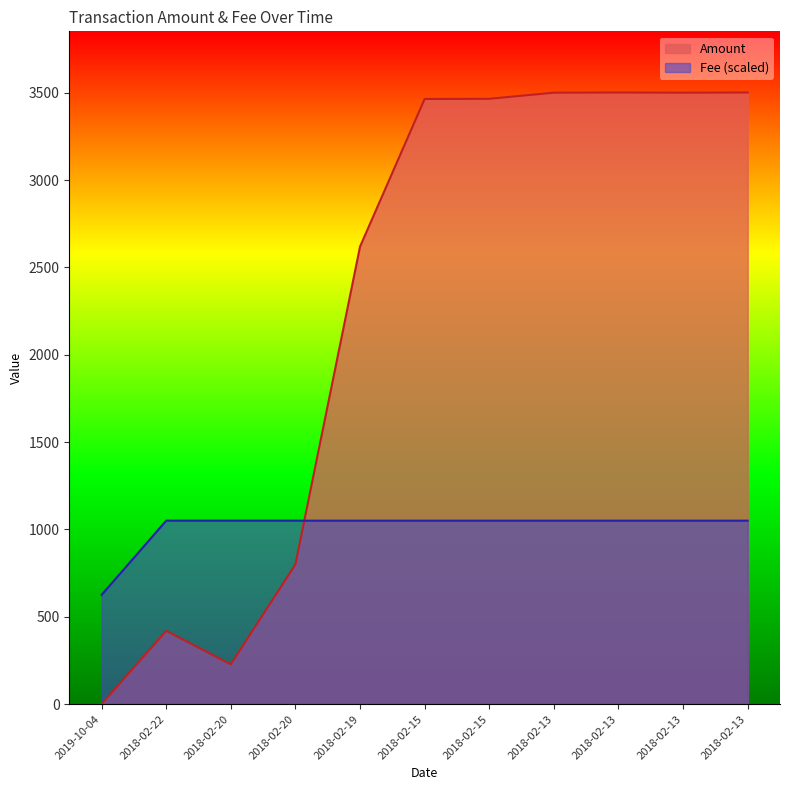

At how many categories does at least one series exceed 3242?

6